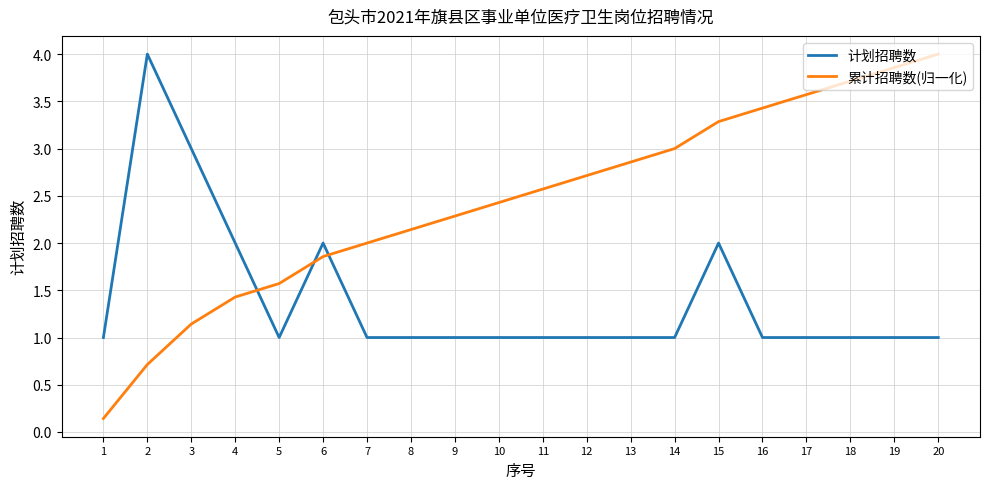

Rank the series by their average value, from highest to lowest.

累计招聘数(归一化), 计划招聘数